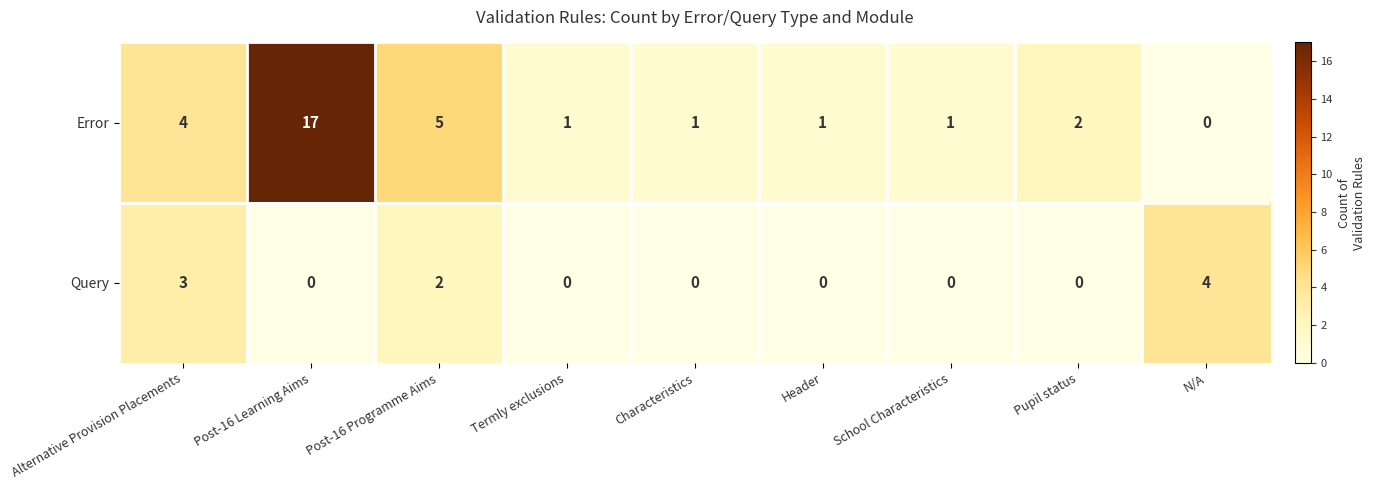

Is it true that Query equals 2 at Post-16 Learning Aims?

False